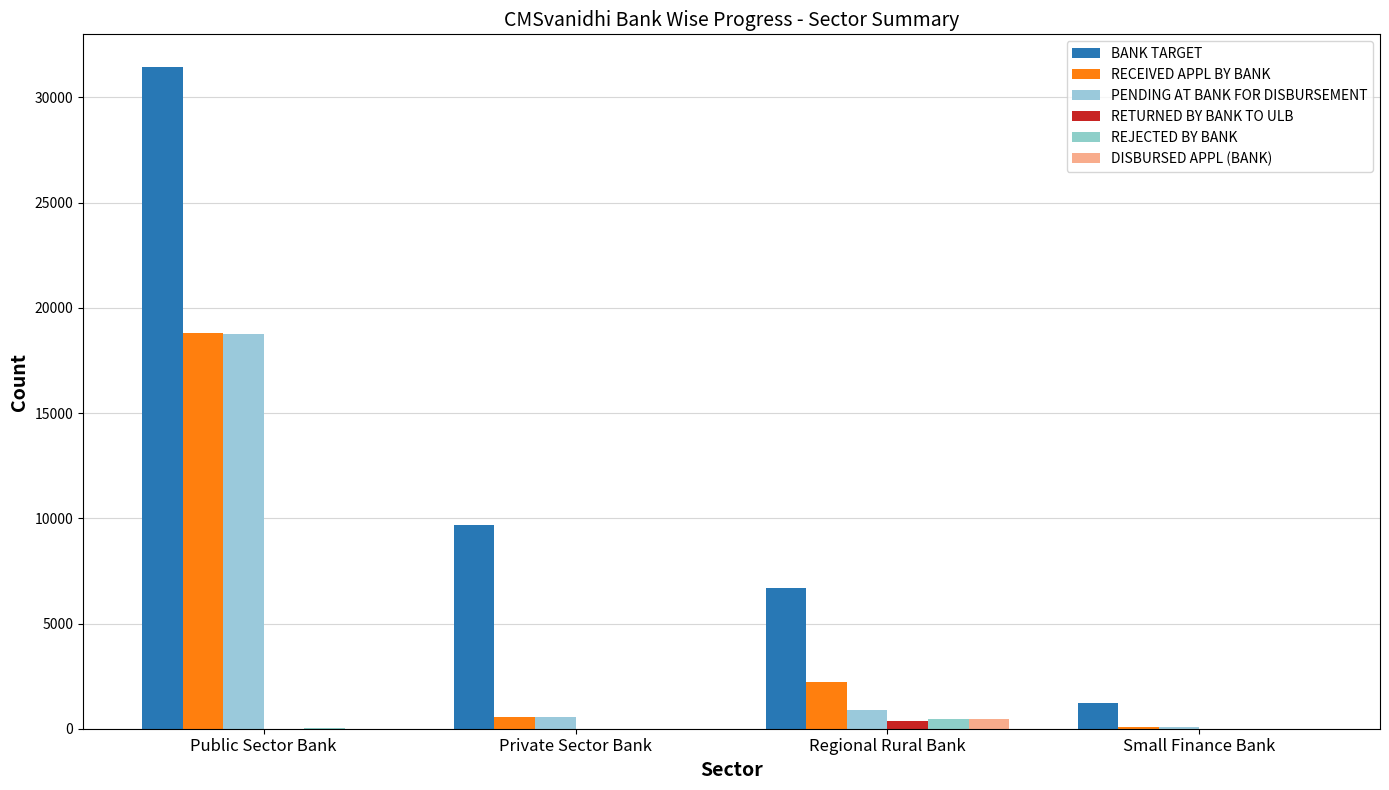

What value does the REJECTED BY BANK series have at Regional Rural Bank, to the nearest 10?

470